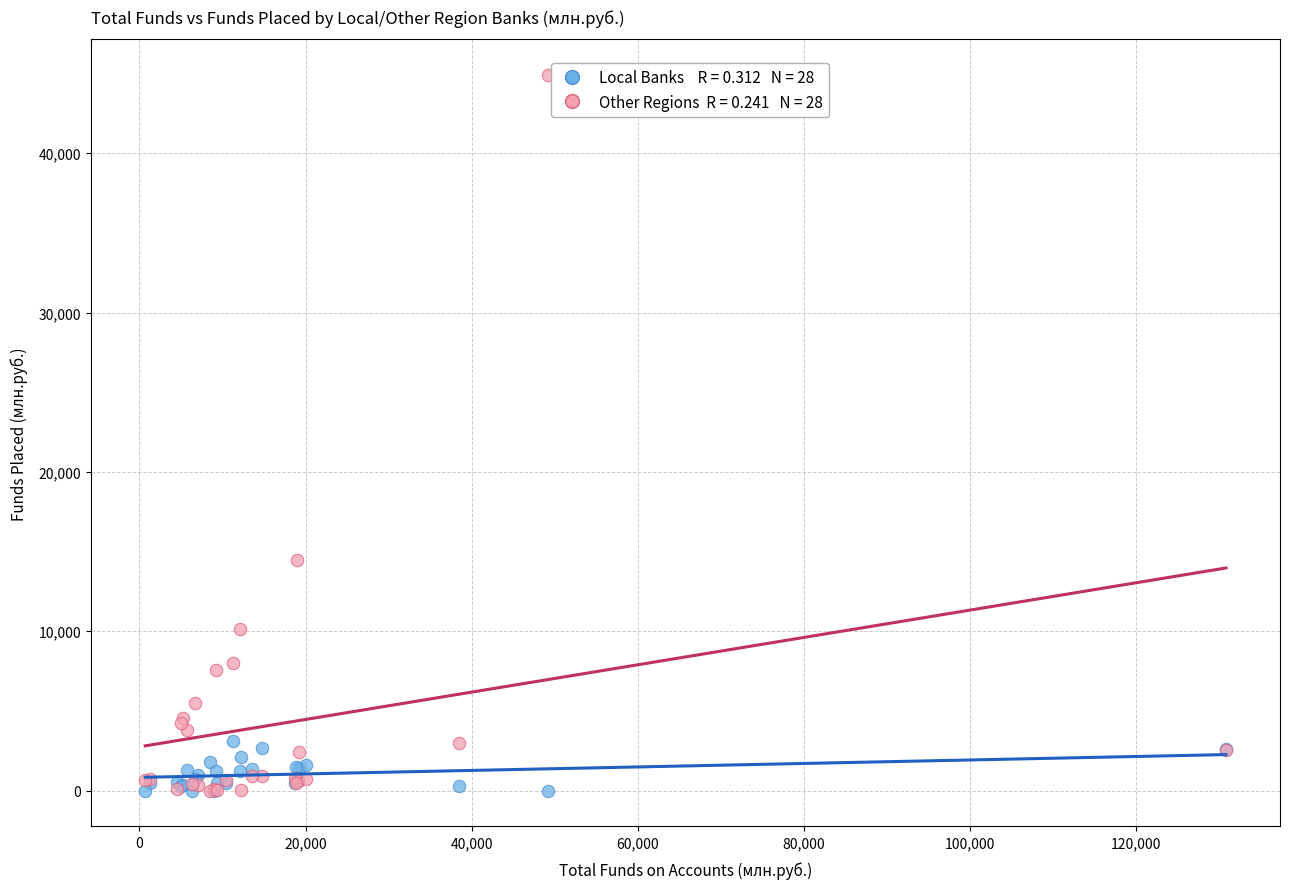

Across all series, what Y value is closest to 22445?

14464